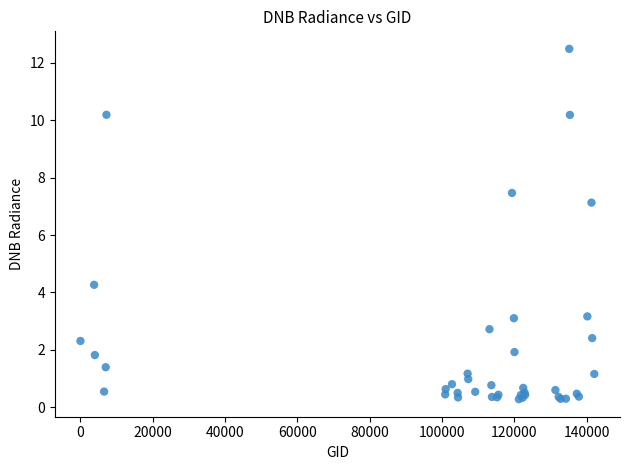

What Y value in the scatter plot is closest to 6?

7.1